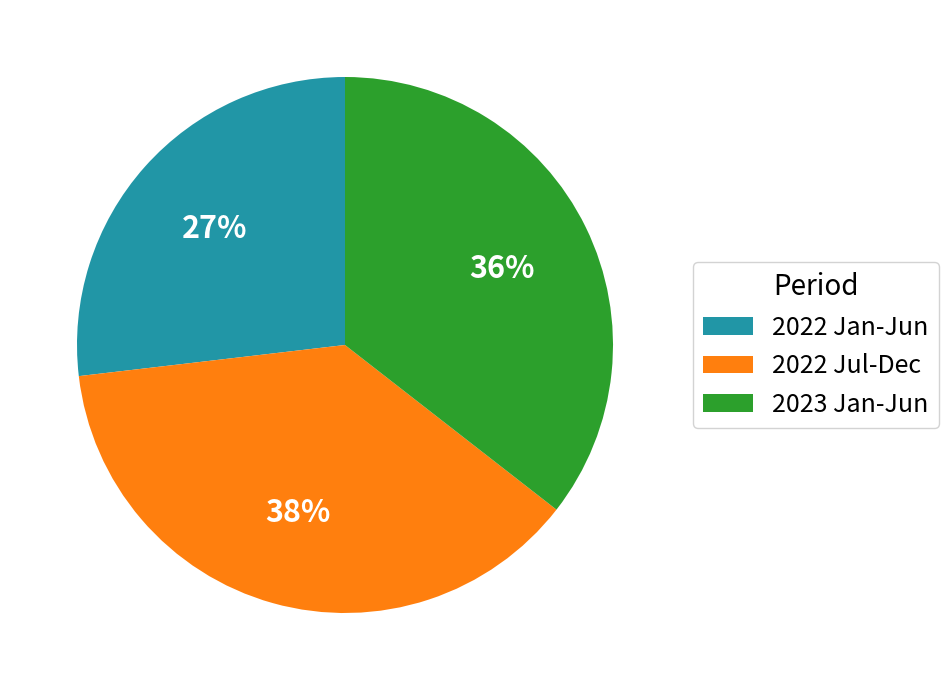

To the nearest percent, what portion does 2022 Jul-Dec represent?

38%